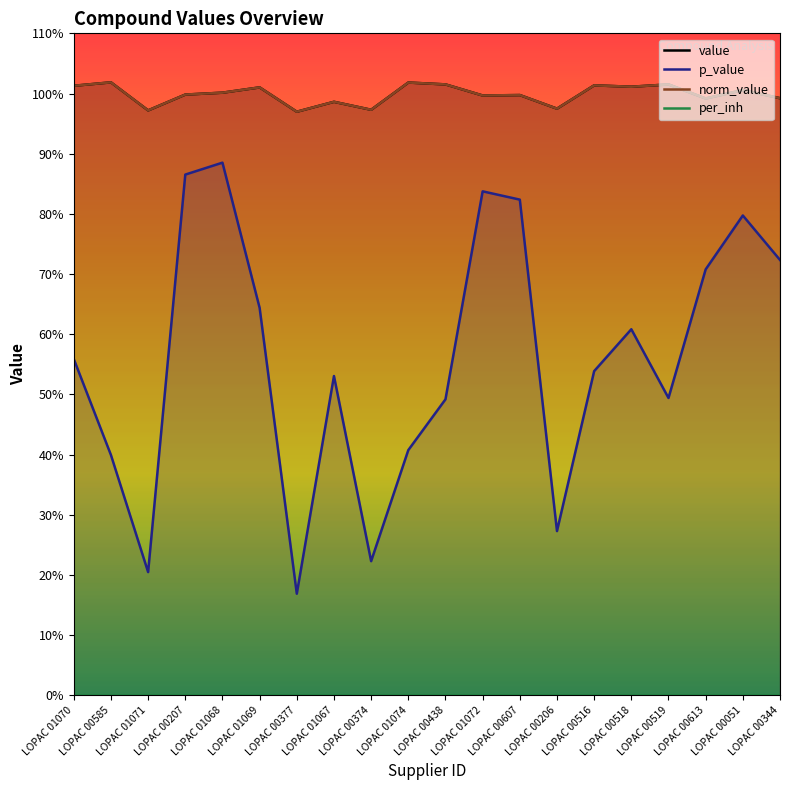

Reading left to right, extract all data points from this chart.

value: 1.0	1.0	1.0	1.0	1.0	1.0	1.0	1.0	1.0	1.0	1.0	1.0	1.0	1.0	1.0	1.0	1.0	1.0	1.0	1.0
p_value: 0.6	0.4	0.2	0.9	0.9	0.6	0.2	0.5	0.2	0.4	0.5	0.8	0.8	0.3	0.5	0.6	0.5	0.7	0.8	0.7
norm_value: 1.0	1.0	1.0	1.0	1.0	1.0	1.0	1.0	1.0	1.0	1.0	1.0	1.0	1.0	1.0	1.0	1.0	1.0	1.0	1.0
per_inh: 0.0	0.0	0.0	0.0	0.0	0.0	0.0	0.0	0.0	0.0	0.0	0.0	0.0	0.0	0.0	0.0	0.0	0.0	0.0	0.0